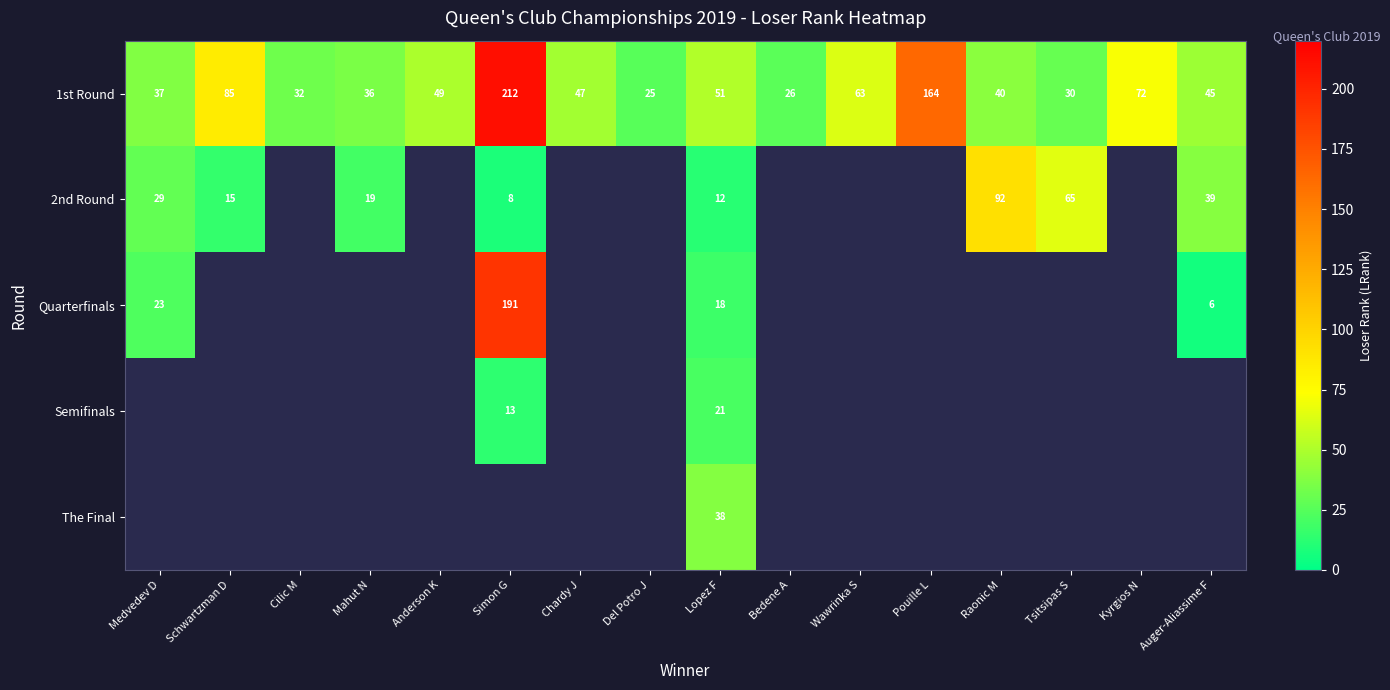

How many categories are shown in the chart?

16